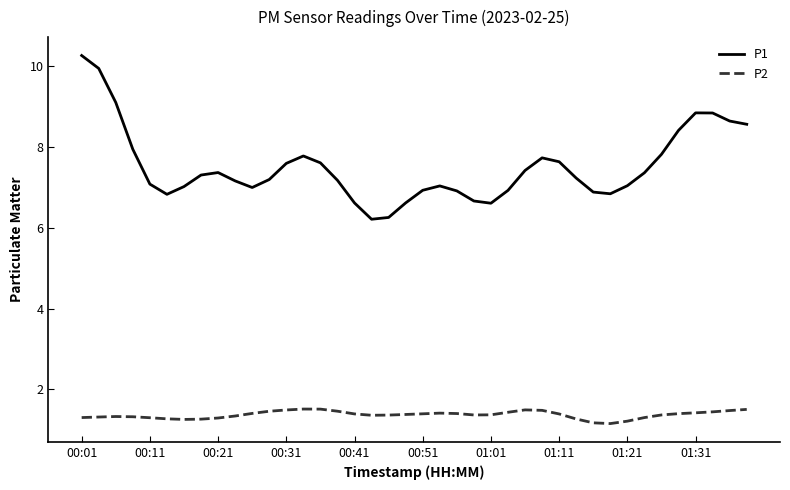

What is the difference between the maximum and minimum values in the P2 series?

0.4